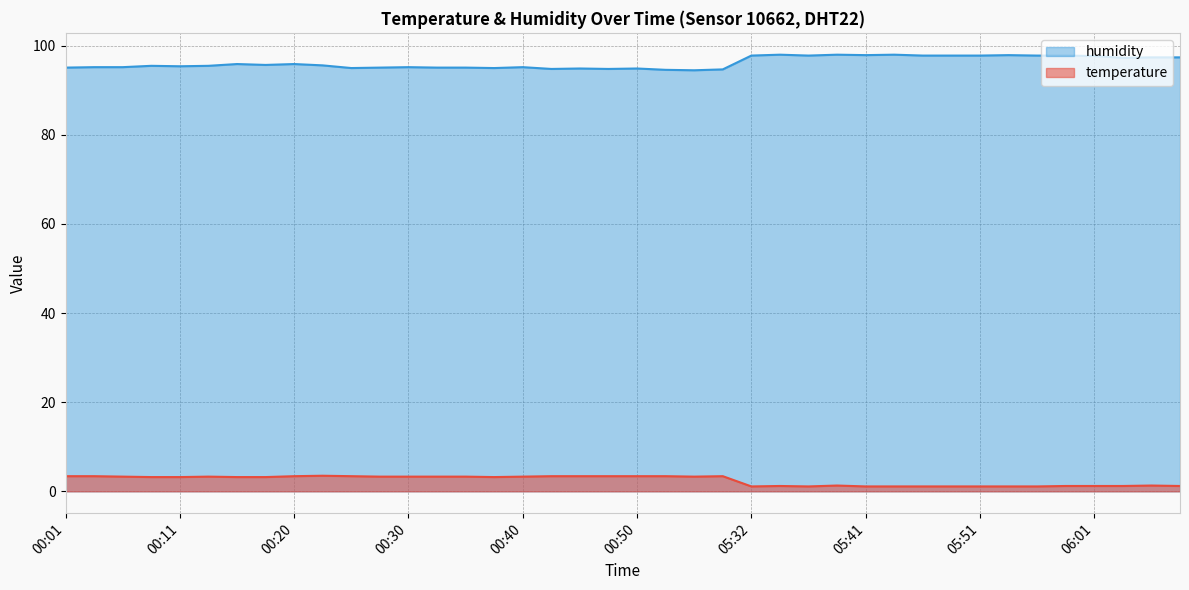

At which category is the sum across all series the highest?

00:20